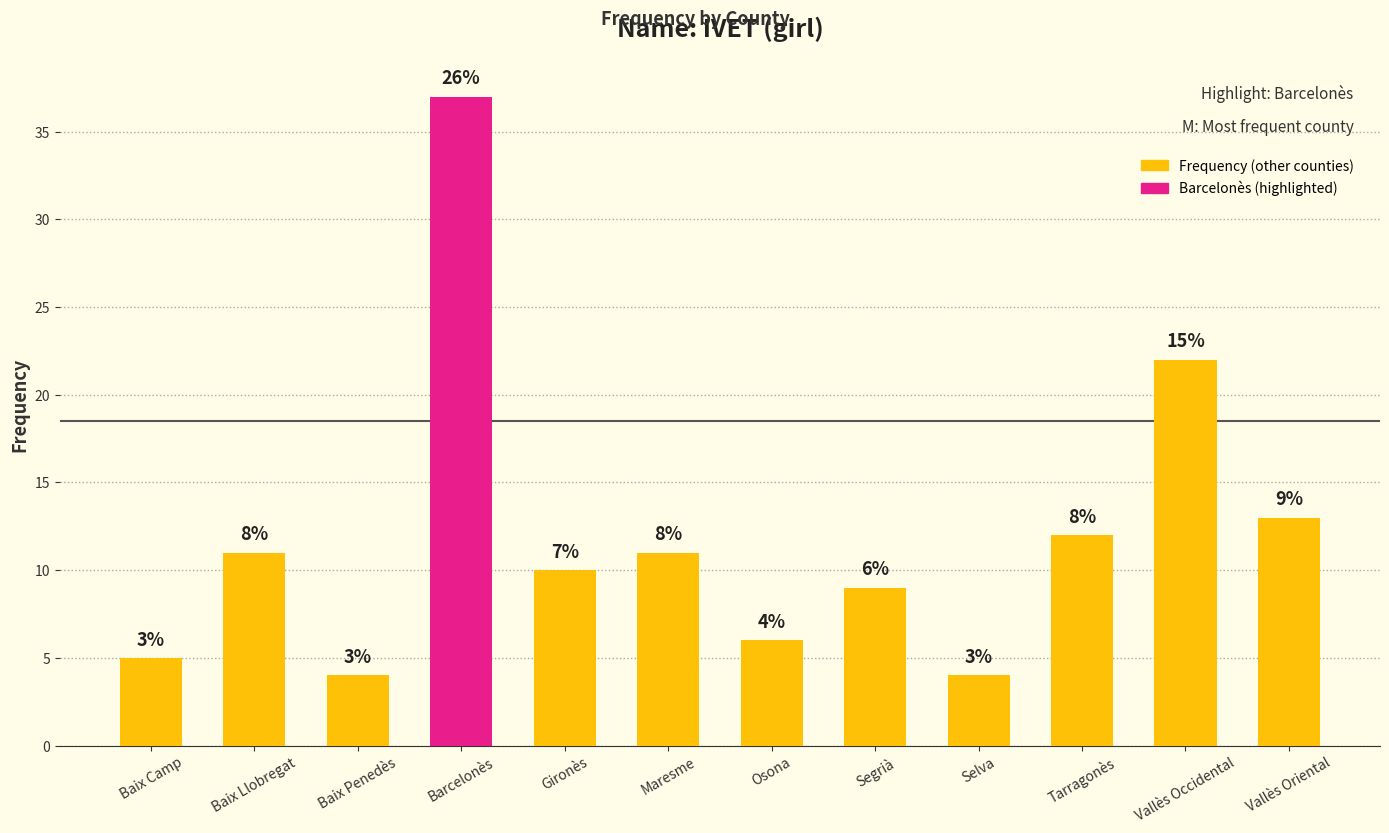

What is the change in value from Gironès to Tarragonès?

+2